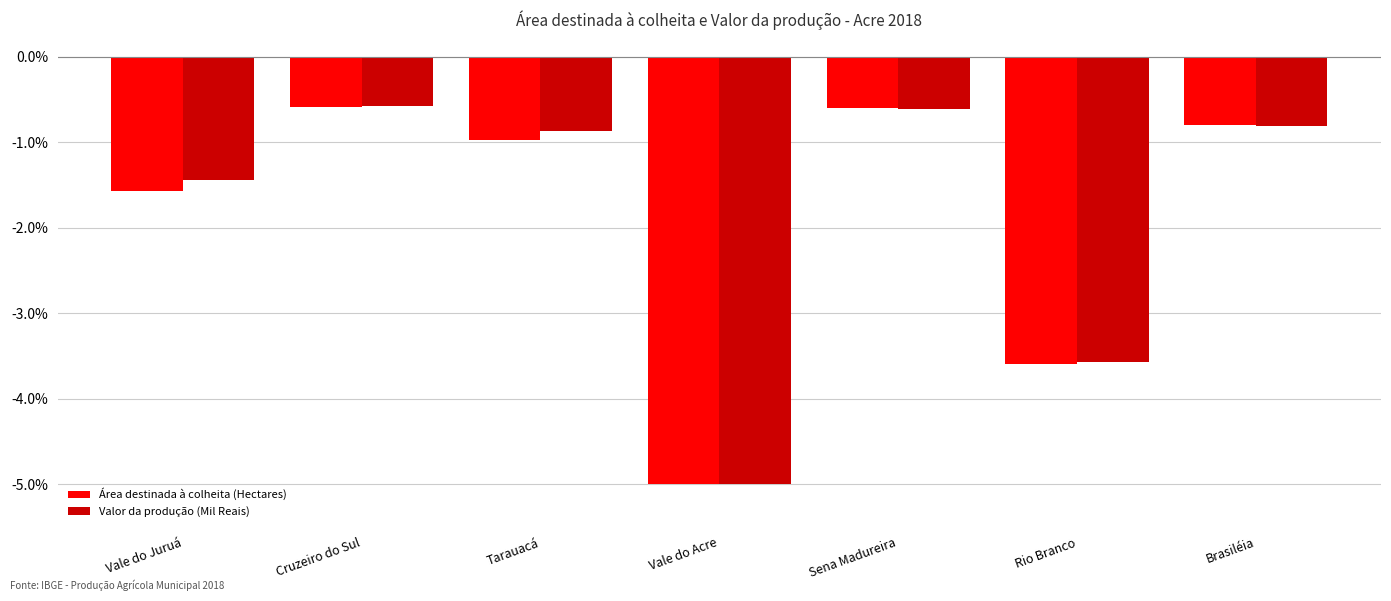

The Valor da produção (Mil Reais) series shows -2.0 at Vale do Acre. True or false?

False